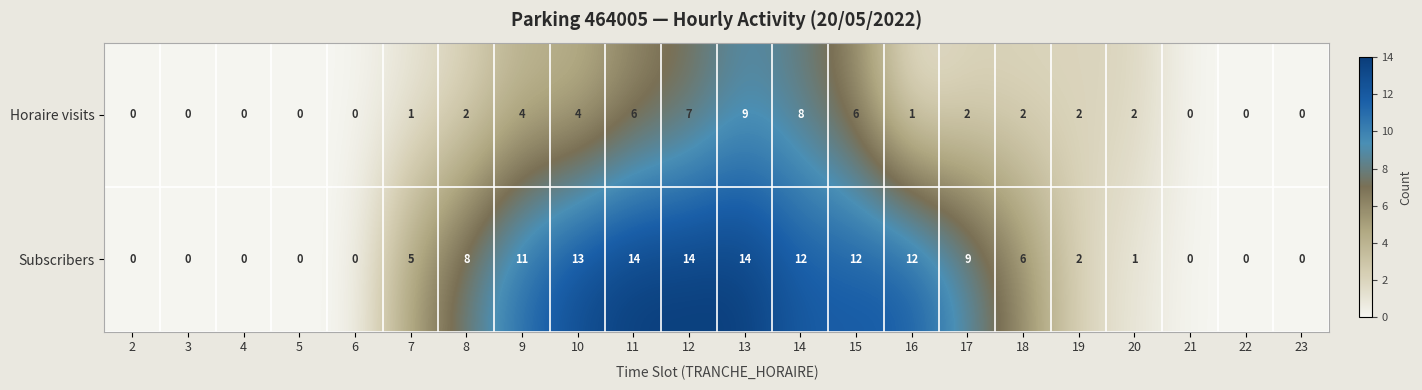

At which label does Horaire visits reach its peak?

13